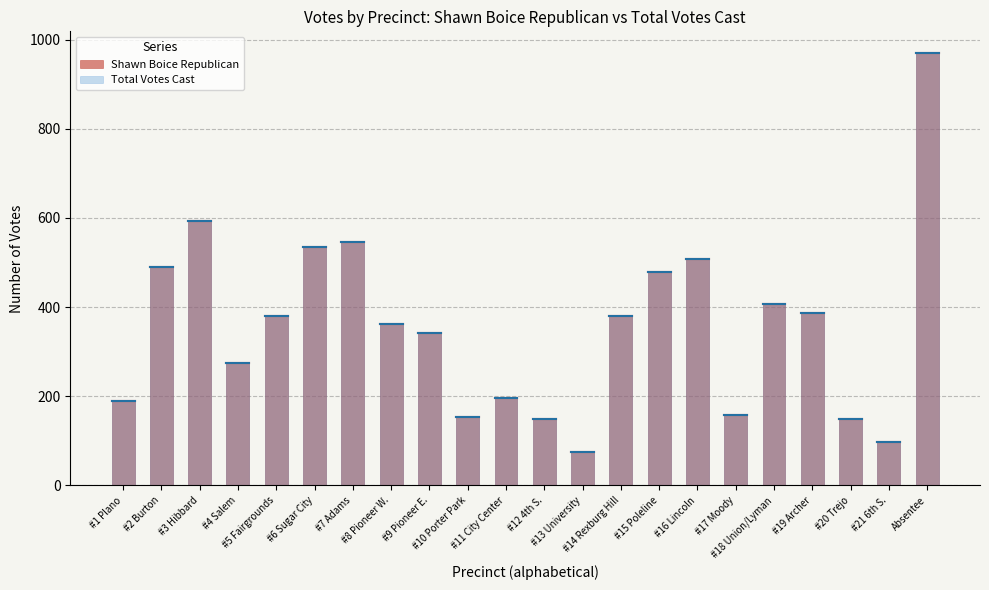

At how many categories does at least one series exceed 330?

13